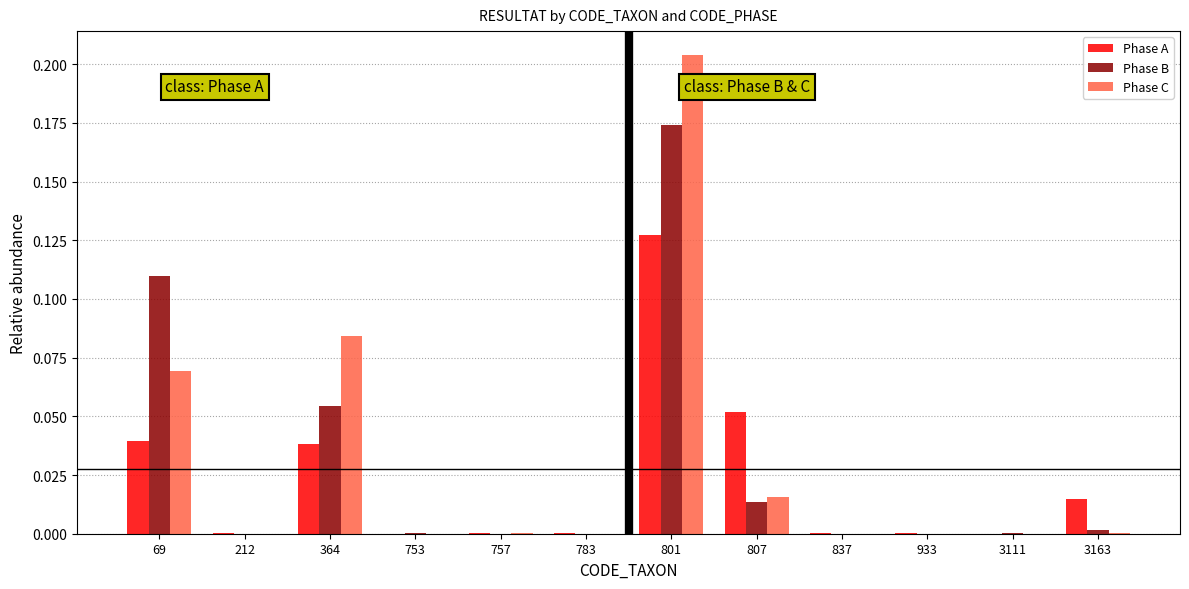

Are the bars grouped side by side (vs. stacked)?

Yes